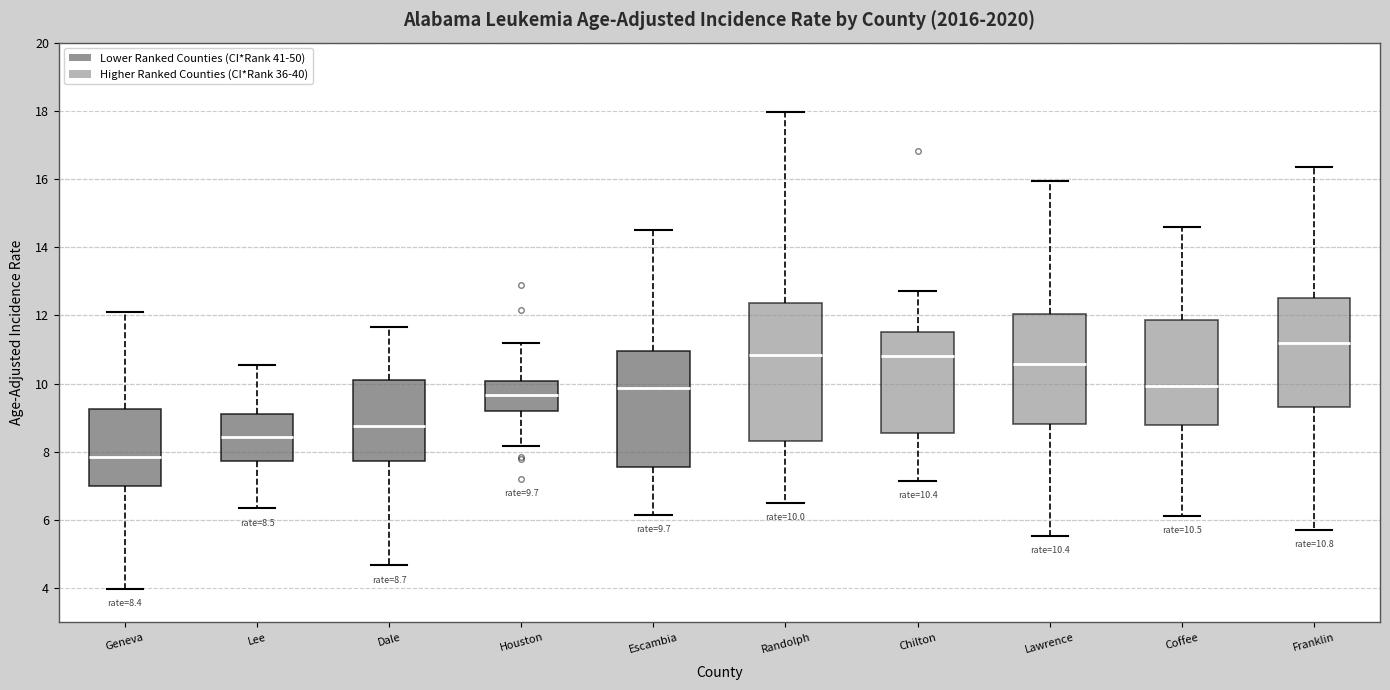

Which box has the highest median line?

Franklin